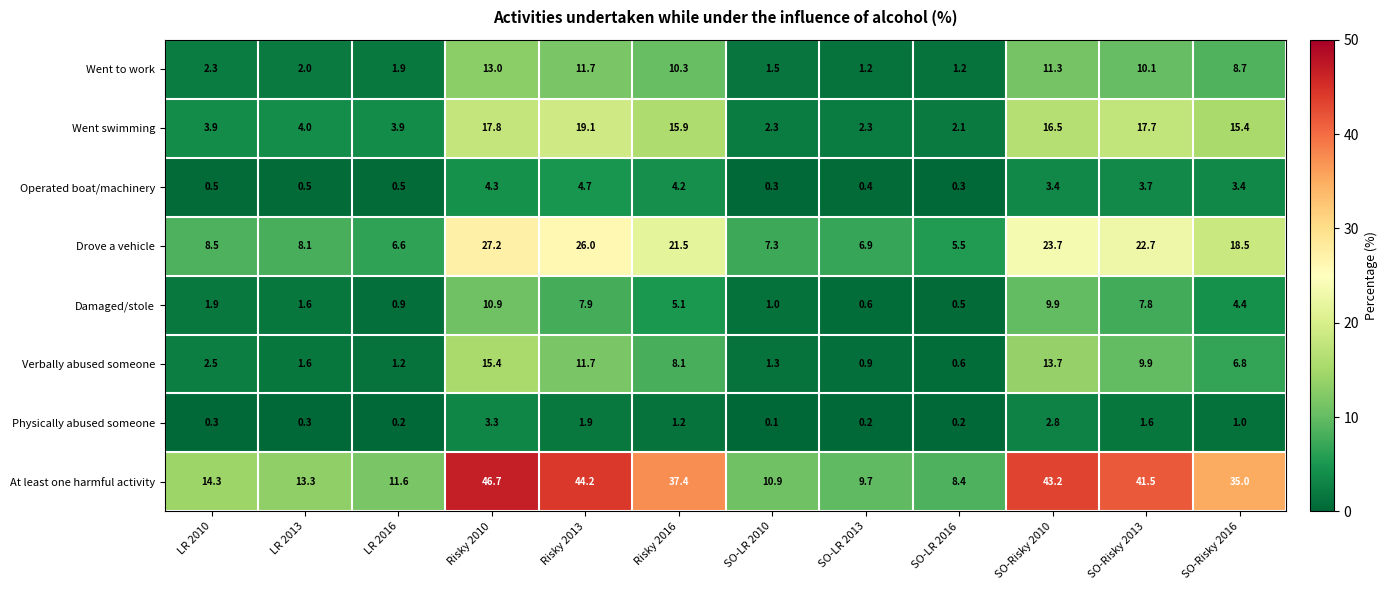

How many categories are shown in the chart?

12